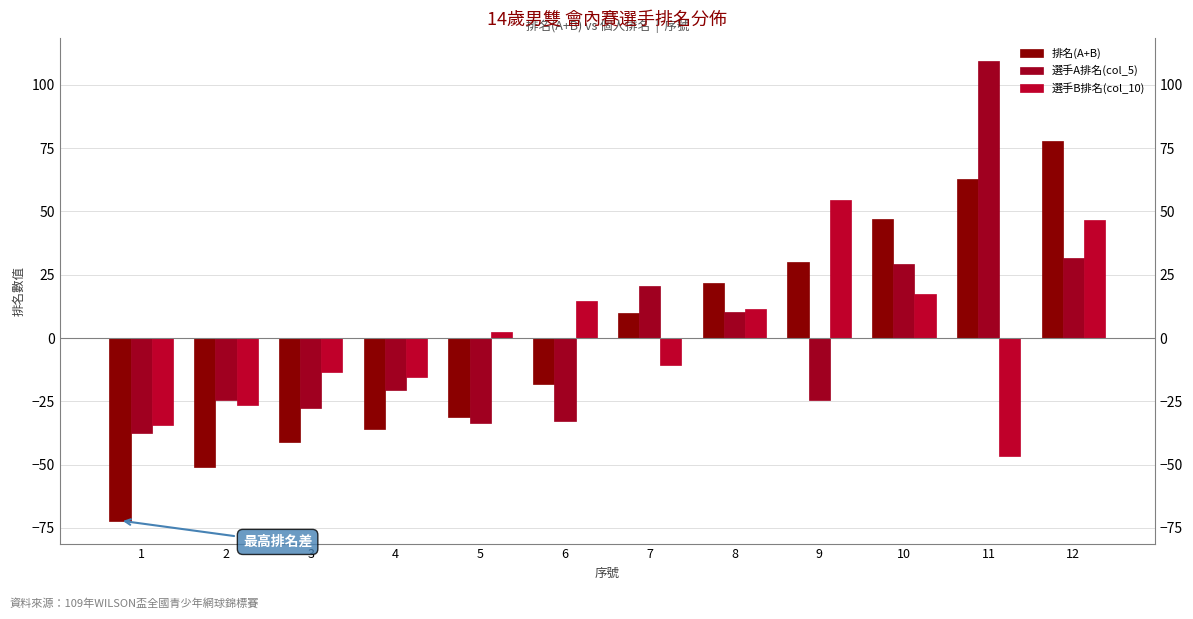

The value of 選手A排名(col_5) at 10 is 29.4. True or false?

True